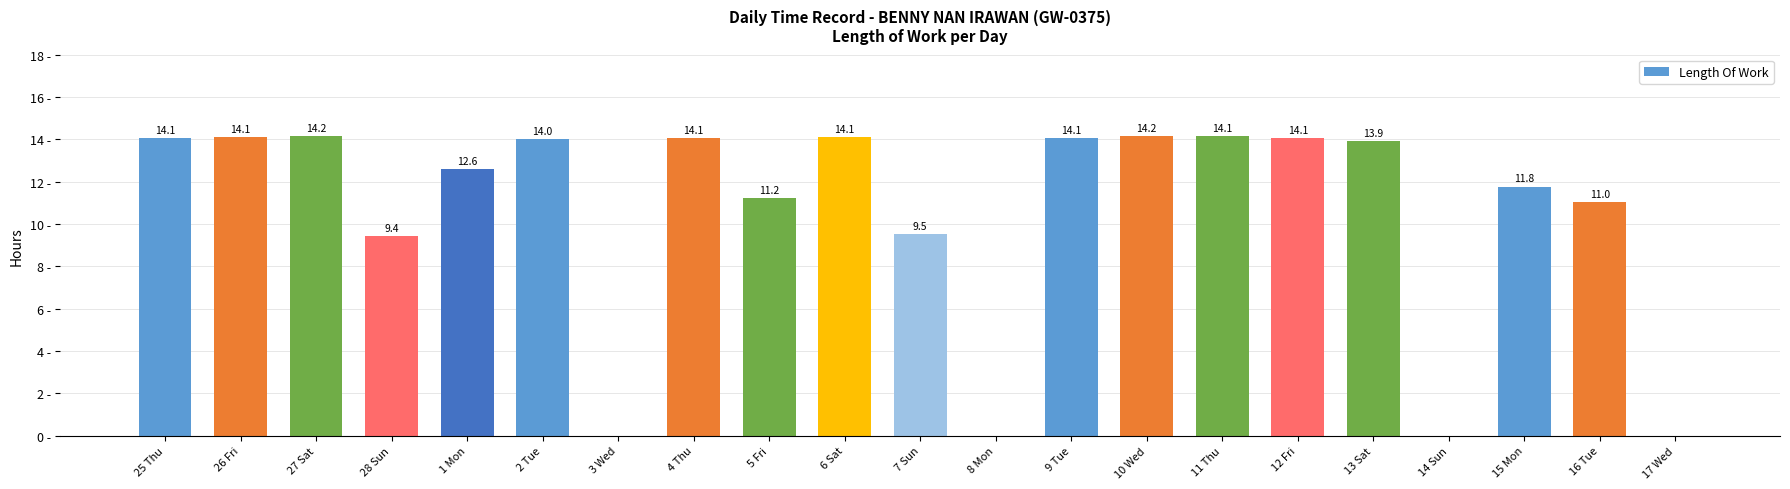

Where does the data first go above 13?

25 Thu